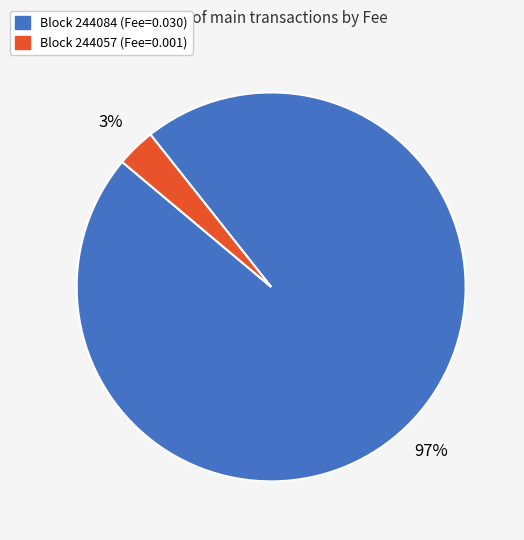

To the nearest percent, what is the difference between the largest and smallest slice percentages?

94%